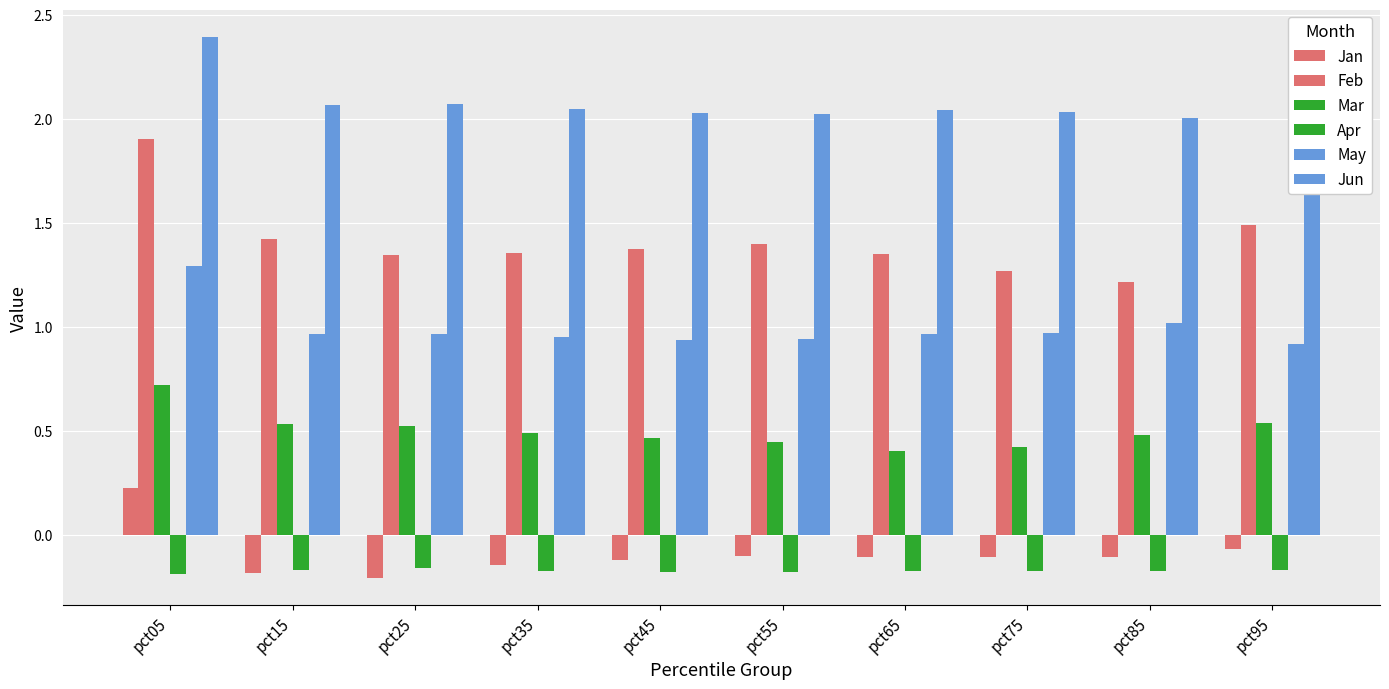

How many bars are there in each group?

6